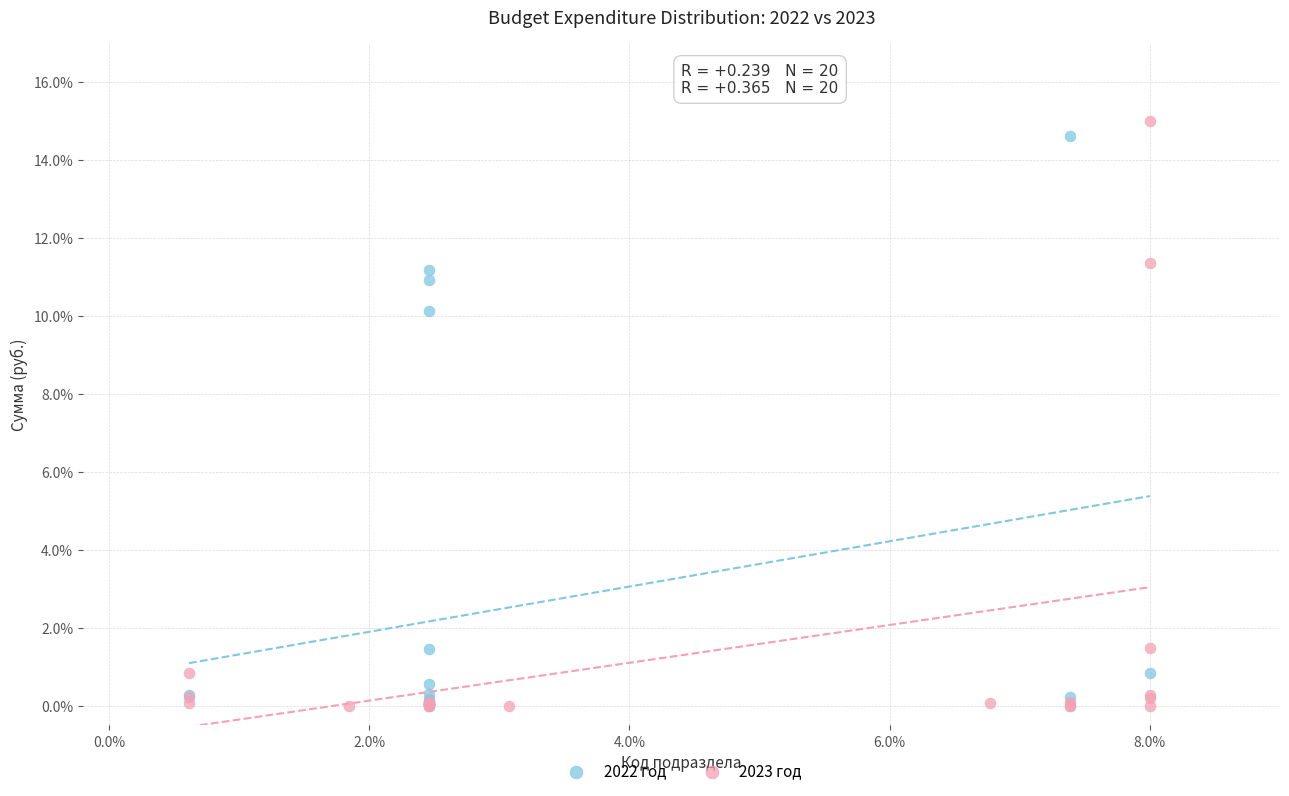

Which series has the widest spread of Y values?

2023 год